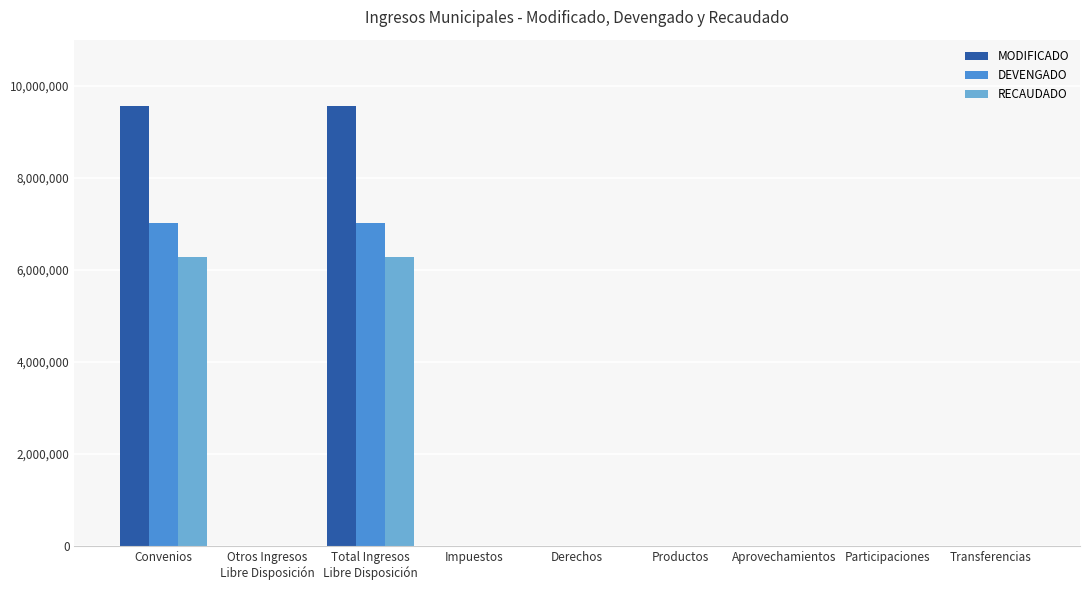

What is the total value across all series at Otros Ingresos
Libre Disposición?

9866.0